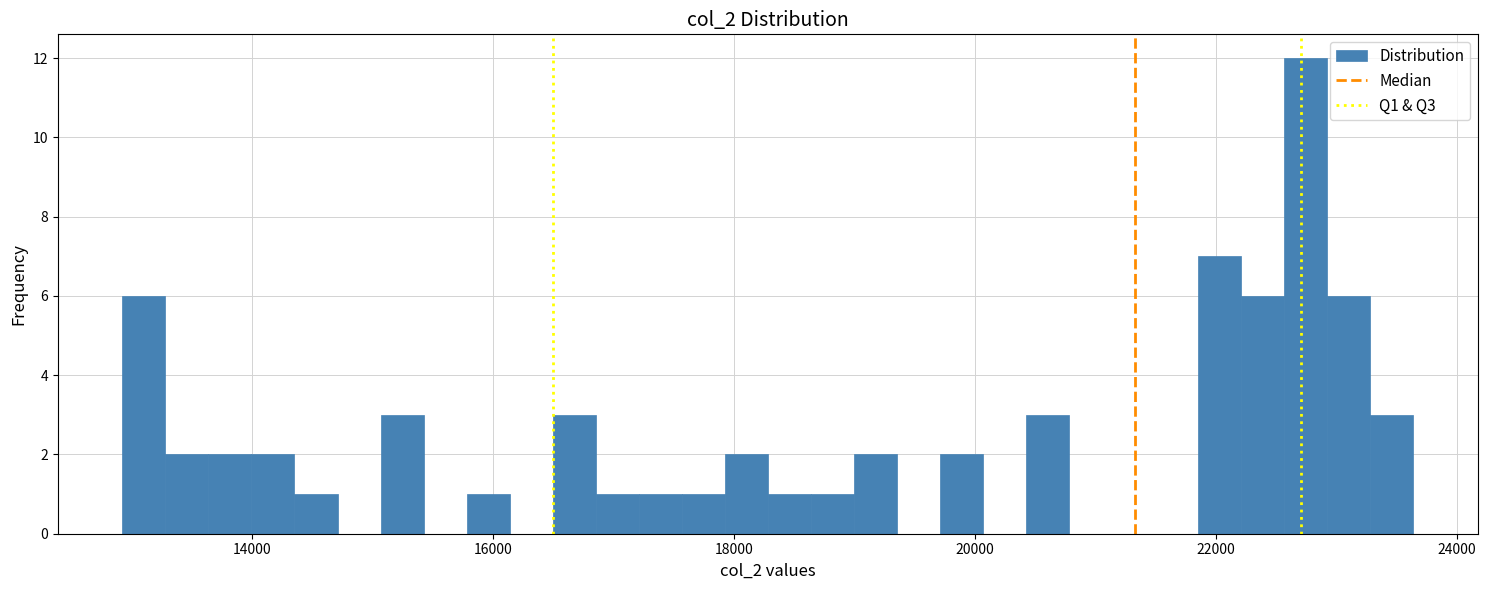

Read against the x-axis, roughly where is the centre of the tallest bar?

22800